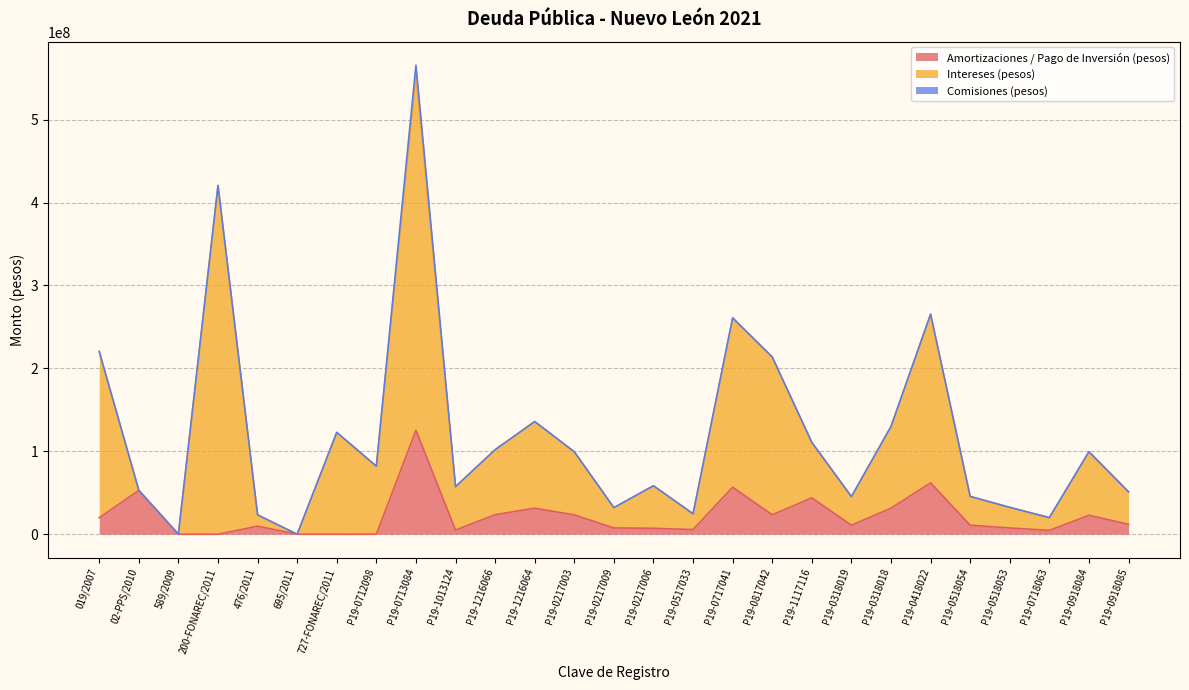

What is the total value across all series at P19-0418022?

265314225.6